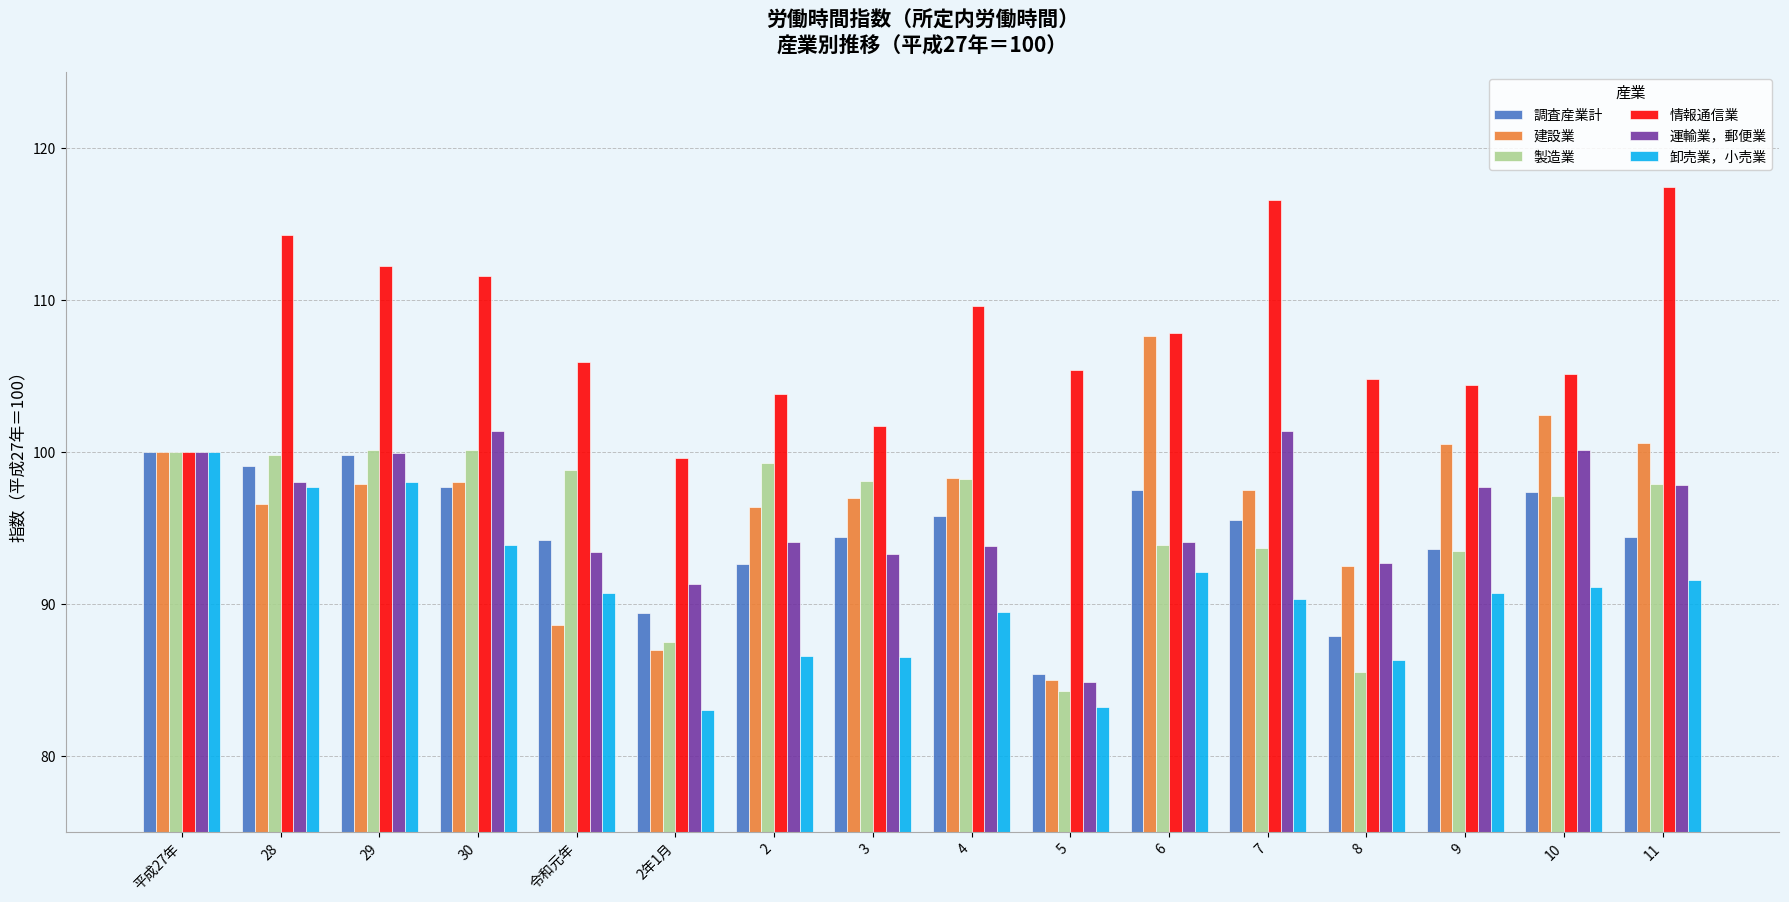

What are all the series names shown in the legend?

調査産業計, 建設業, 製造業, 情報通信業, 運輸業，郵便業, 卸売業，小売業